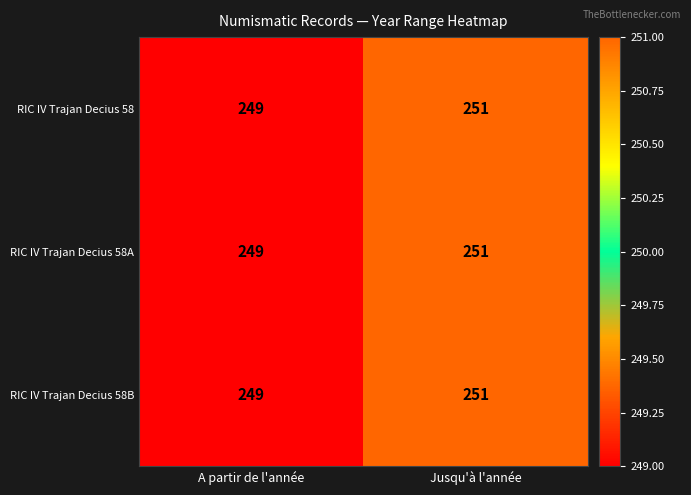

Count the number of data series in this chart.

3